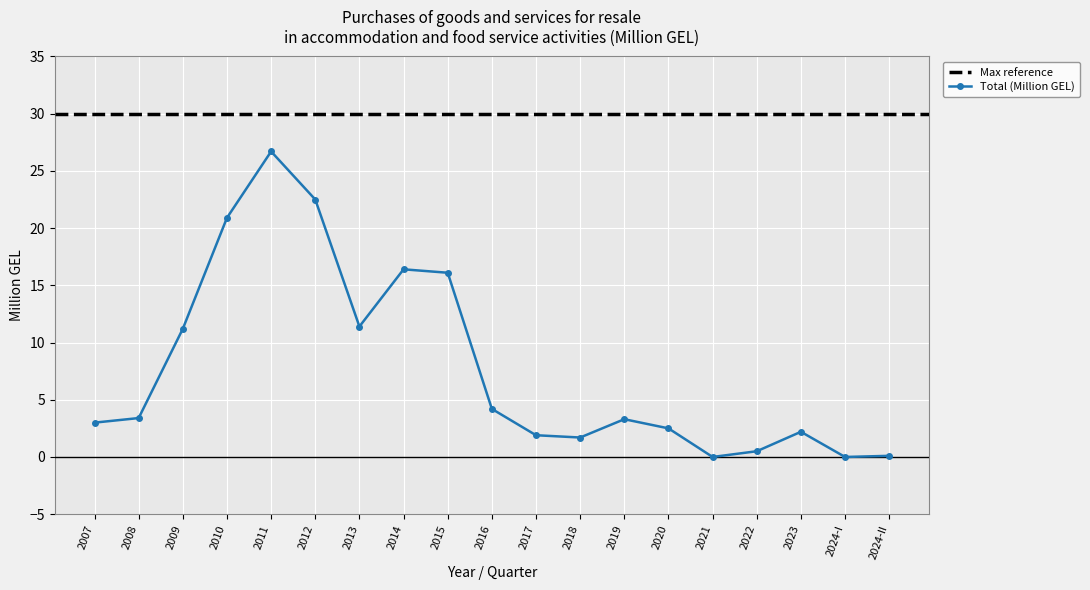

How many points are higher than both their immediate neighbors (excluding endpoints)?

4